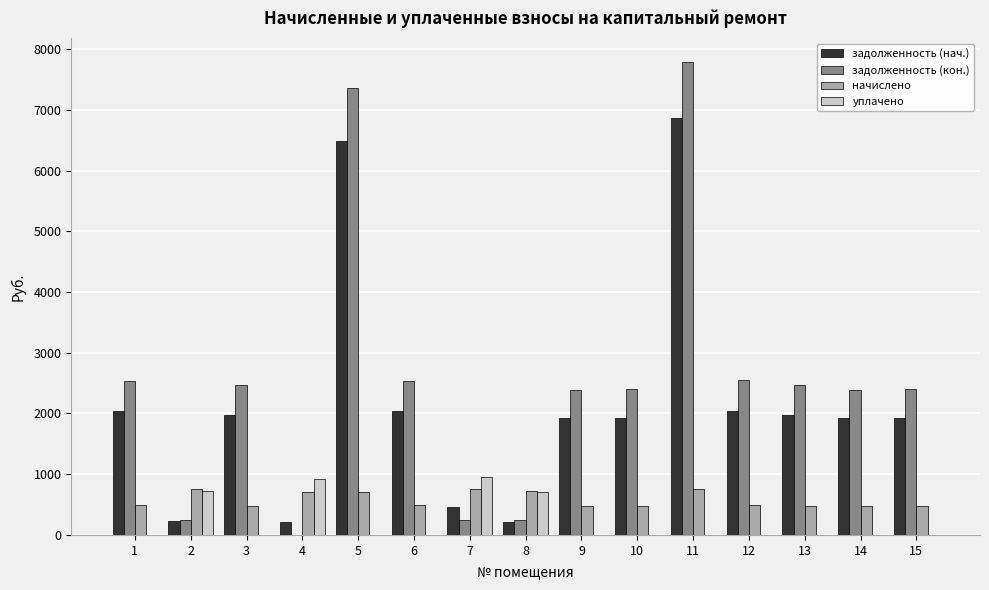

What is the maximum value for начислено?

750.9